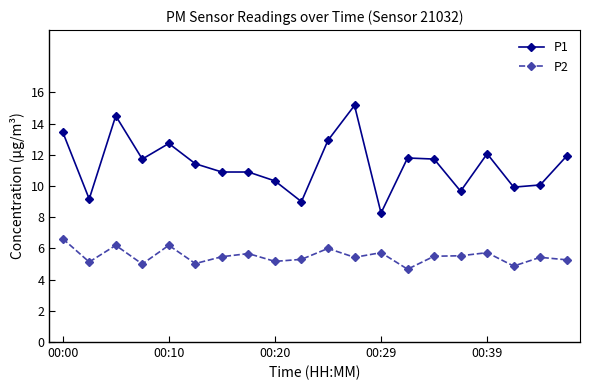

True or false: P2 has more than 1 points higher than both neighbors.

True